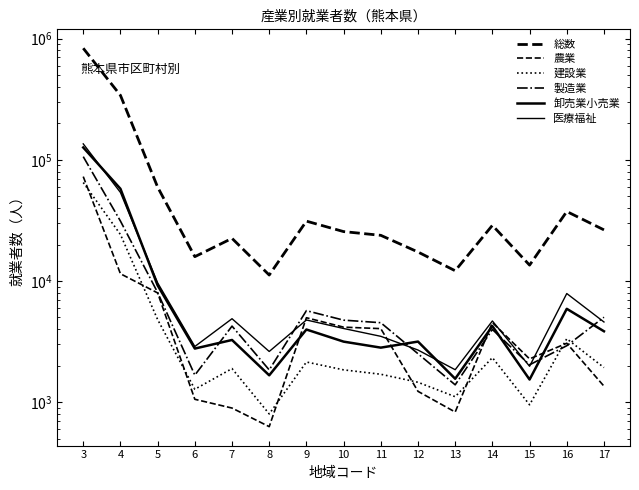

What is the difference between the maximum and minimum values in the 卸売業小売業 series?

124982